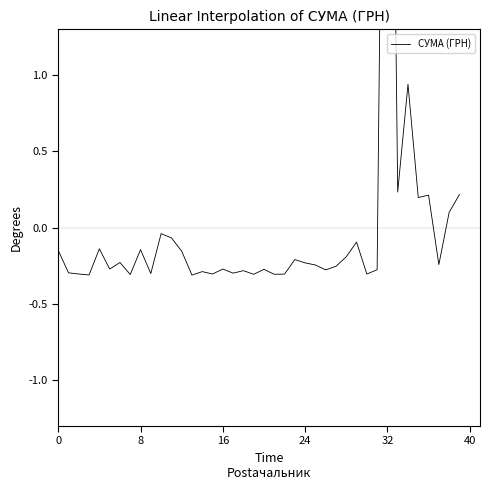

What value does the data have at 14?

-0.3